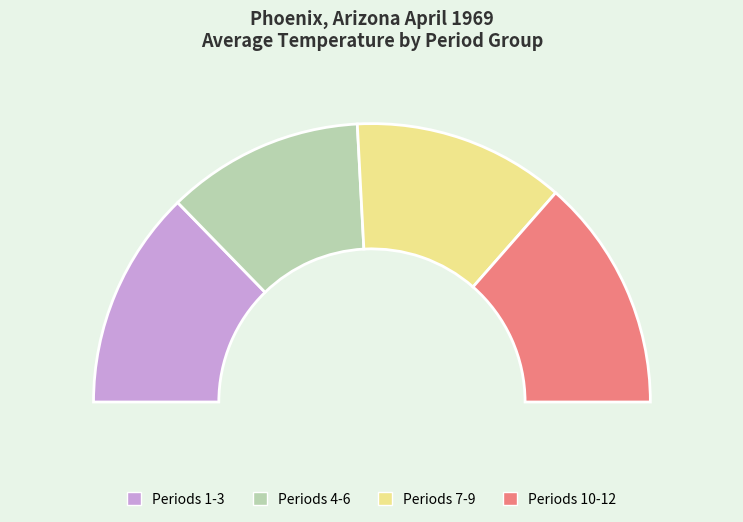

Between 1 and 2, which is larger?

1